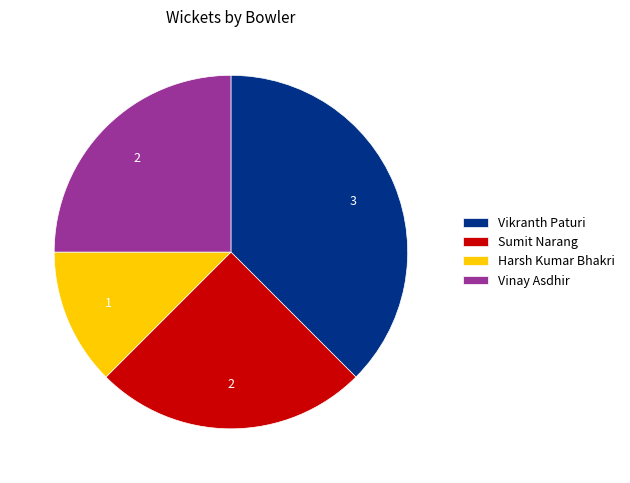

What is the smallest slice in the pie chart?

Harsh Kumar Bhakri